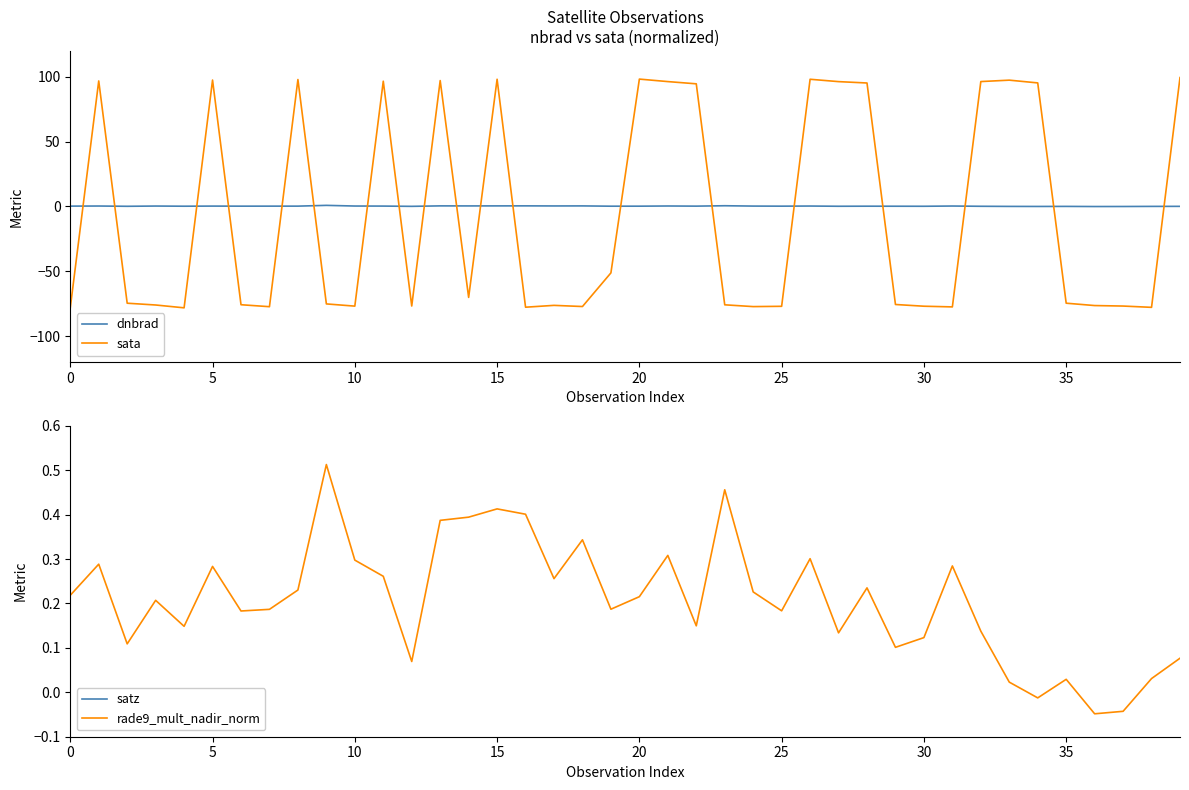

How many categories are shown in the chart?

40